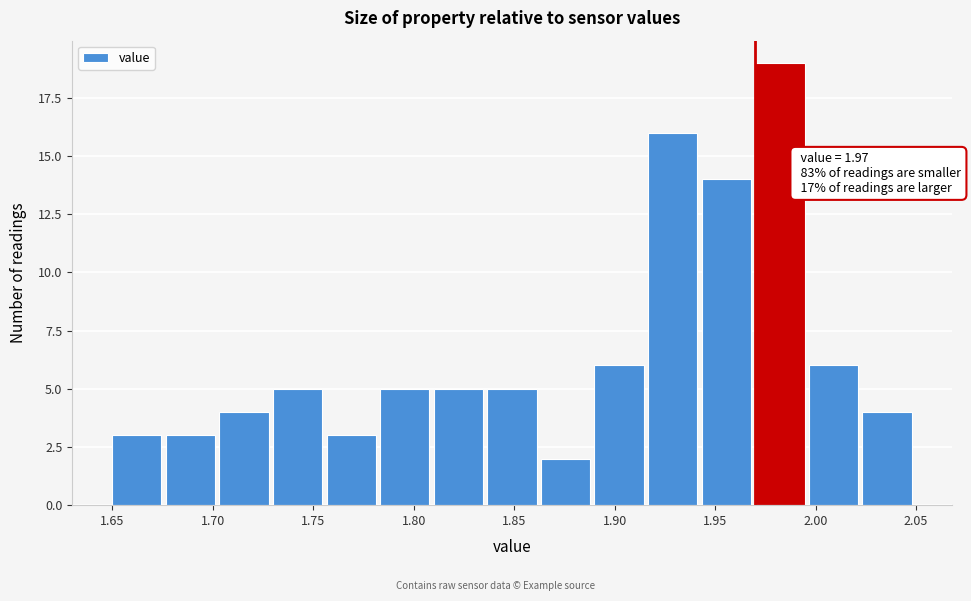

Over which range of the x-axis is the bar tallest?

1.970 to 1.995